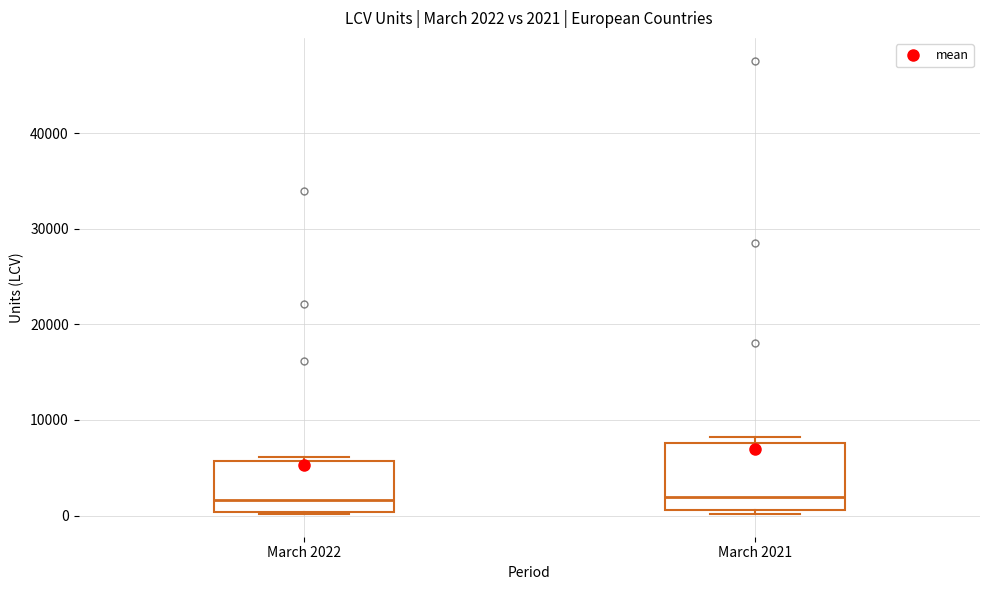

Which box is the tallest, from its lower edge to its upper edge?

March 2021